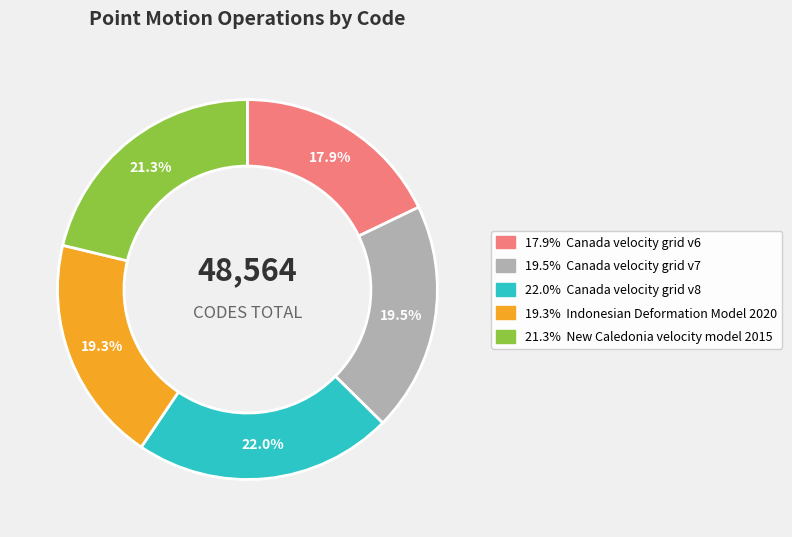

Is there a majority slice in this chart?

No